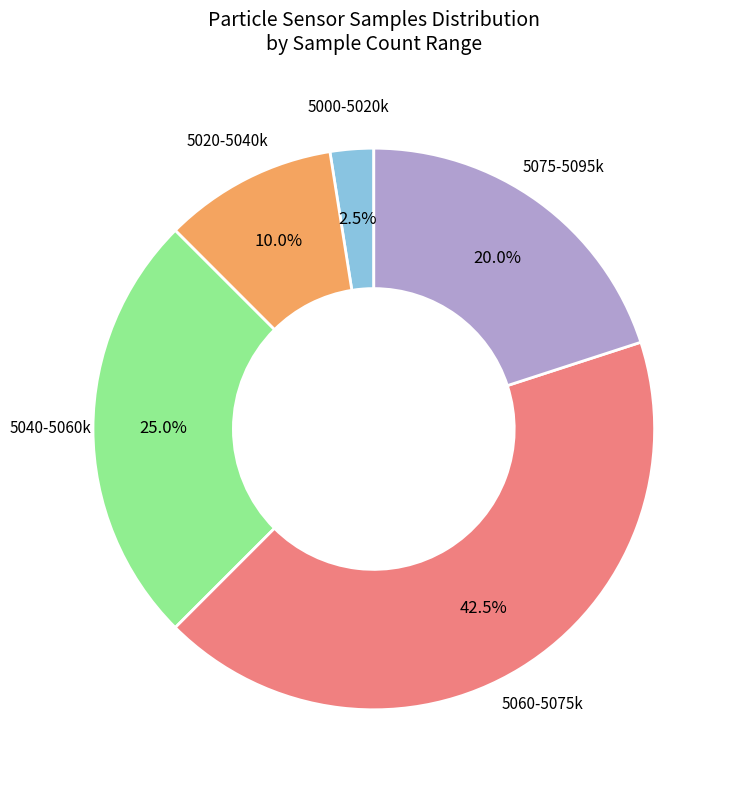

How many segments does this pie chart have?

5